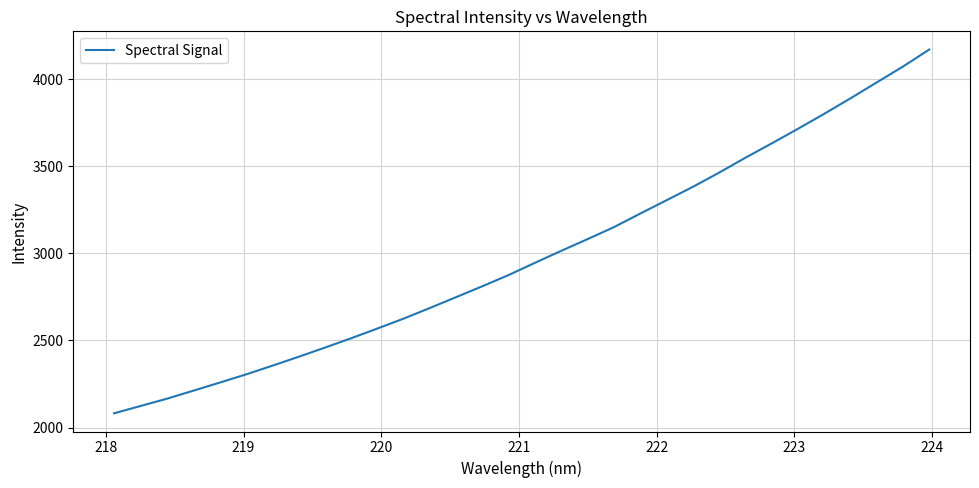

What is the smallest value displayed?

2081.7